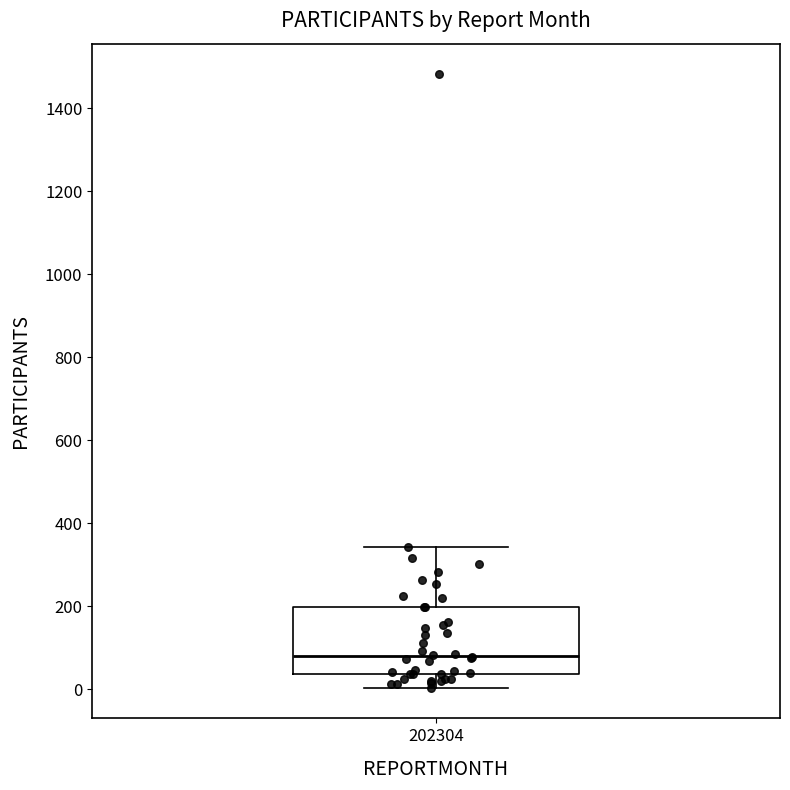

Where does the median line of the box at x = 202304 sit on the y-axis? The values are not printed on the chart, so give them approximately, as read against the axis.

80